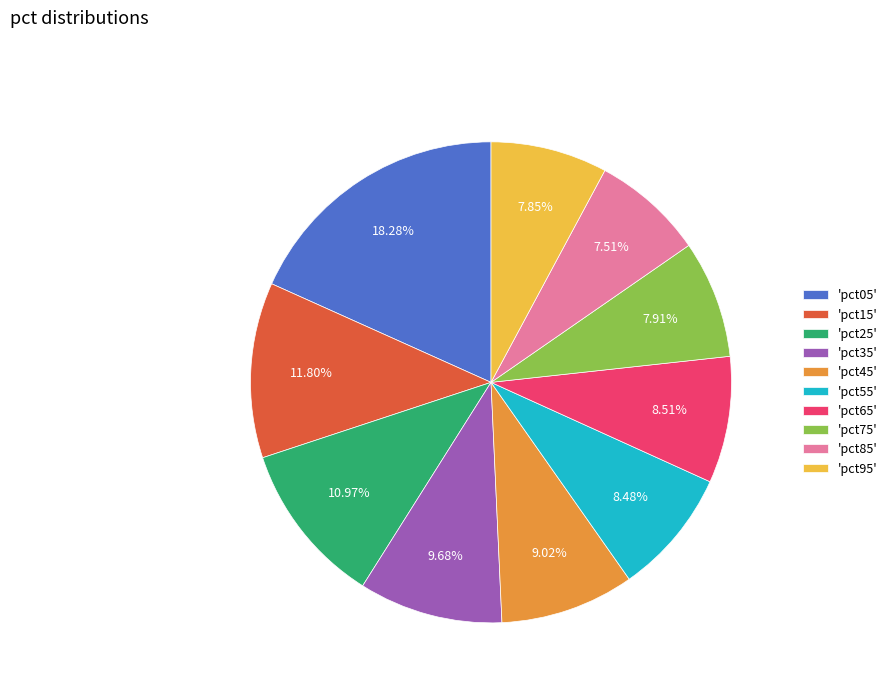

What is the largest slice in the pie chart?

'pct05'